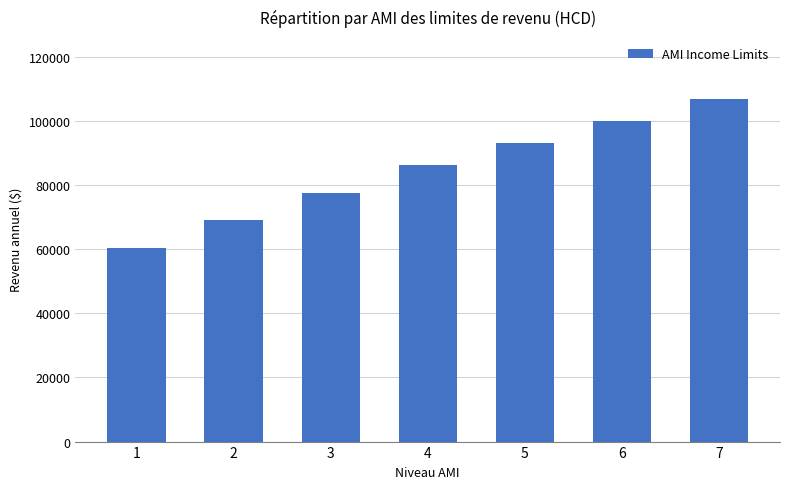

Count the number of categories in the chart.

7